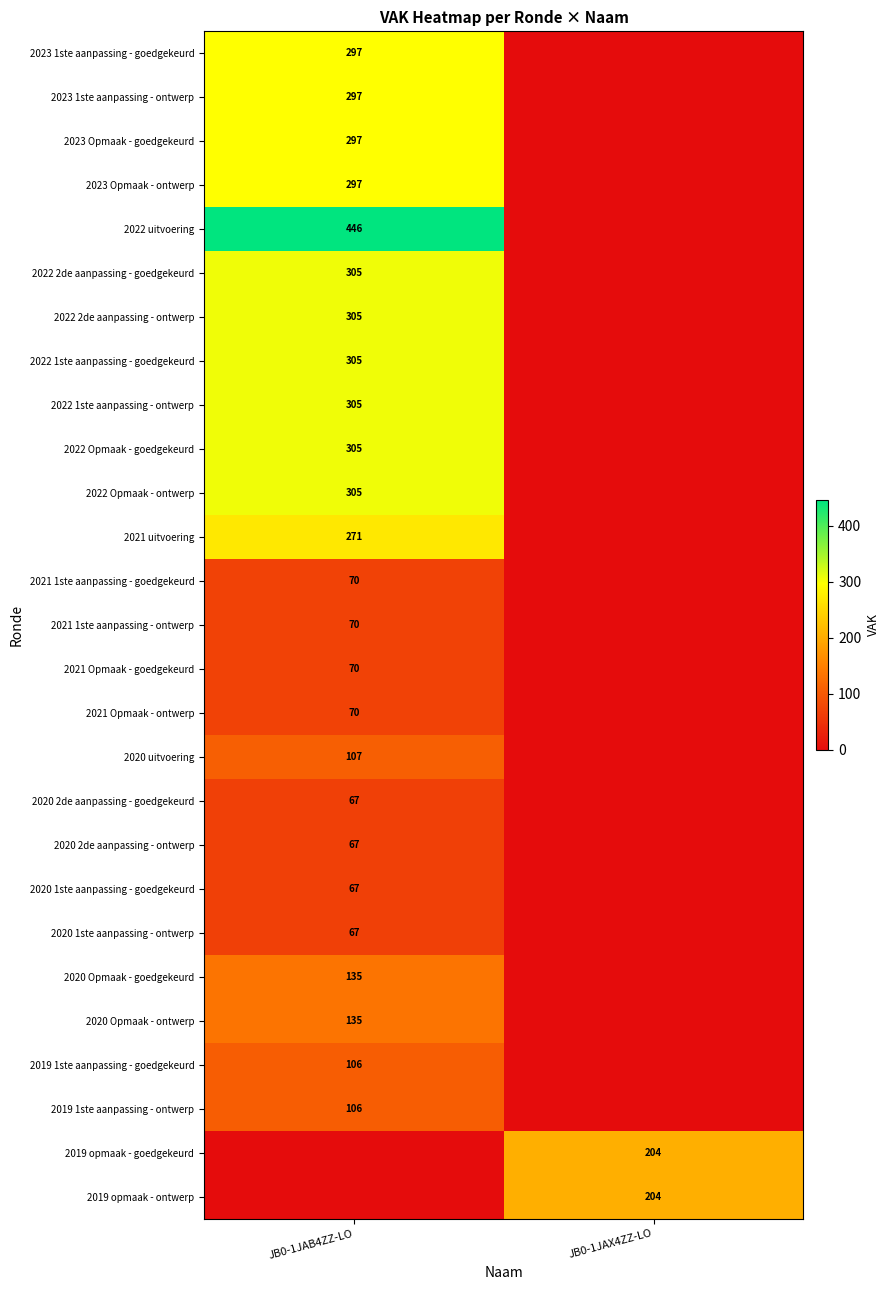

Is it true that 2019 1ste aanpassing - goedgekeurd equals 155 at JB0-1JAB4ZZ-LO?

False